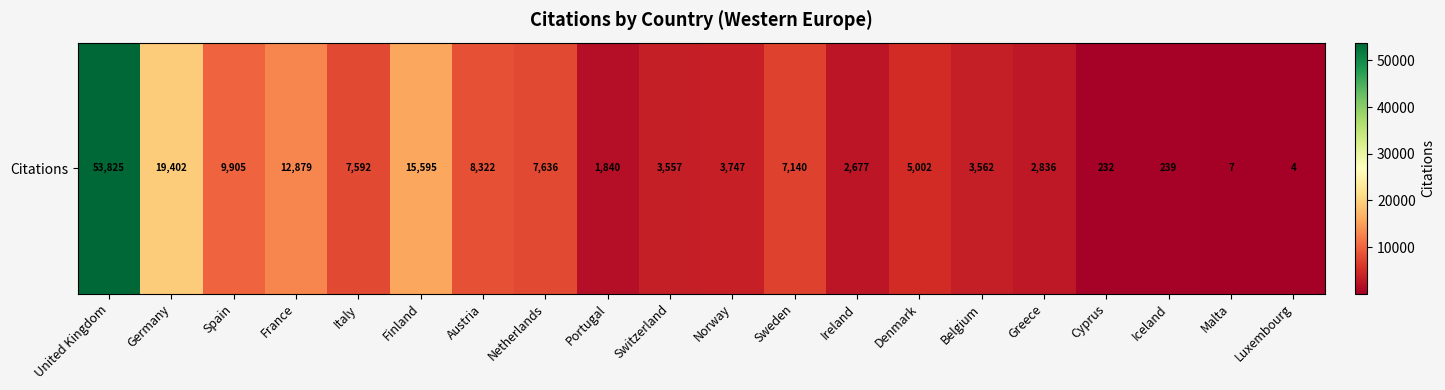

At which category does the chart reach its peak across all series?

United Kingdom